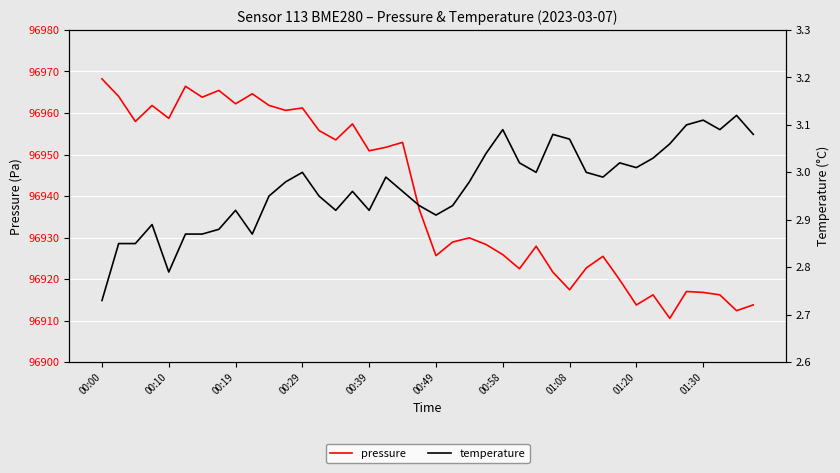

At which label does pressure first exceed 96936?

00:00